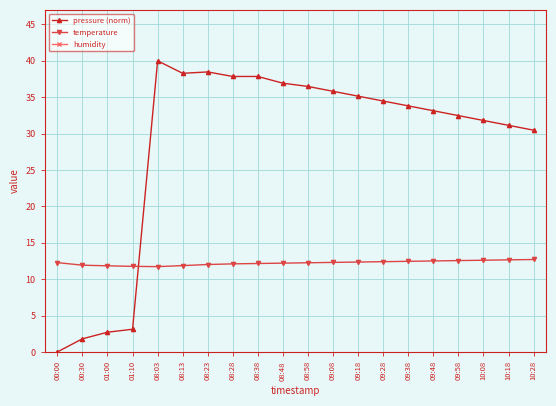

What is the sum of the temperature values at 00:30 and 08:28?

24.0